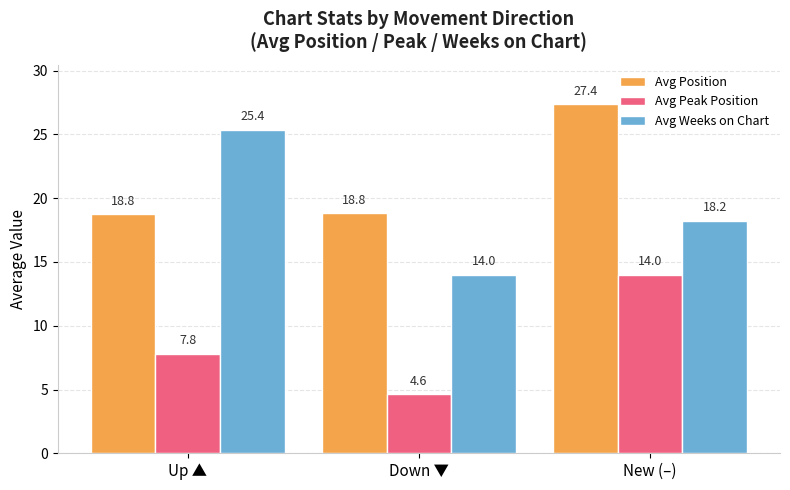

What is the total value across all series at New (–)?

59.6